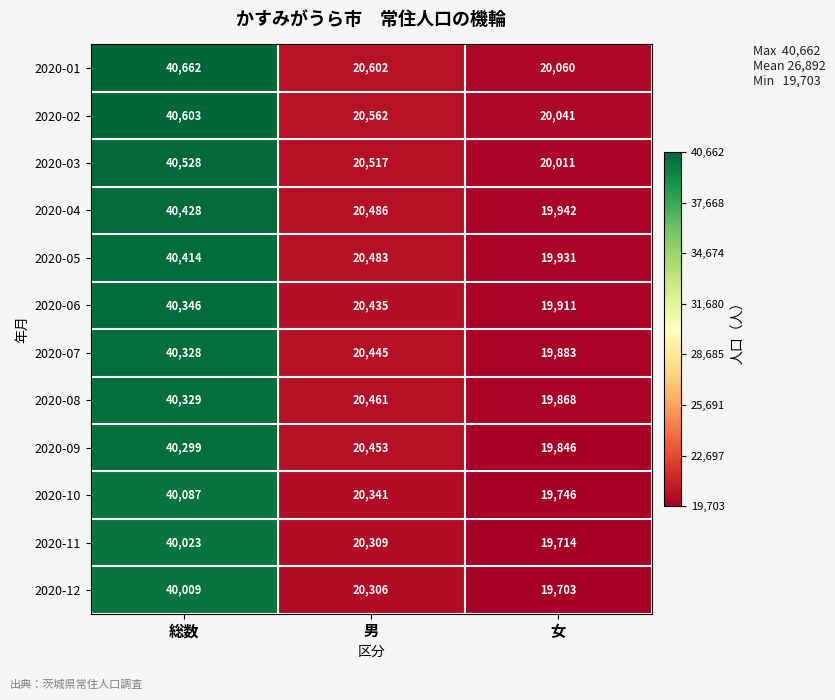

At which category is the sum across all series the highest?

総数